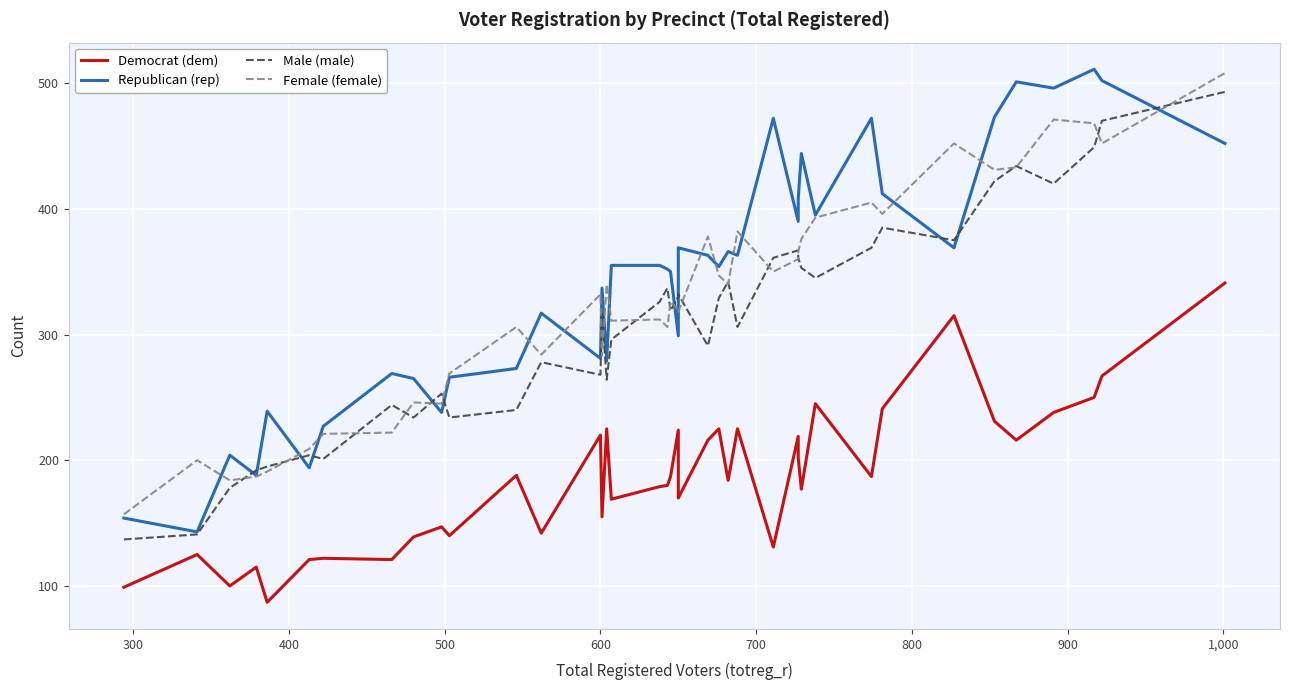

What is the minimum value shown in the chart?

87